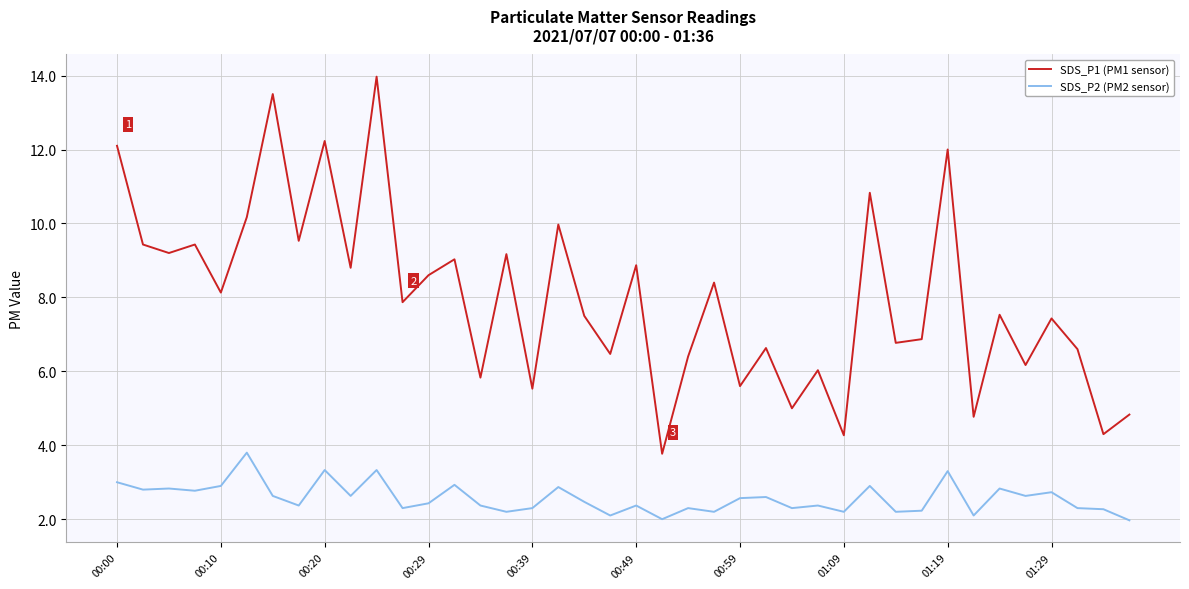

List the series in order of their peak value, lowest first.

SDS_P2 (PM2 sensor), SDS_P1 (PM1 sensor)